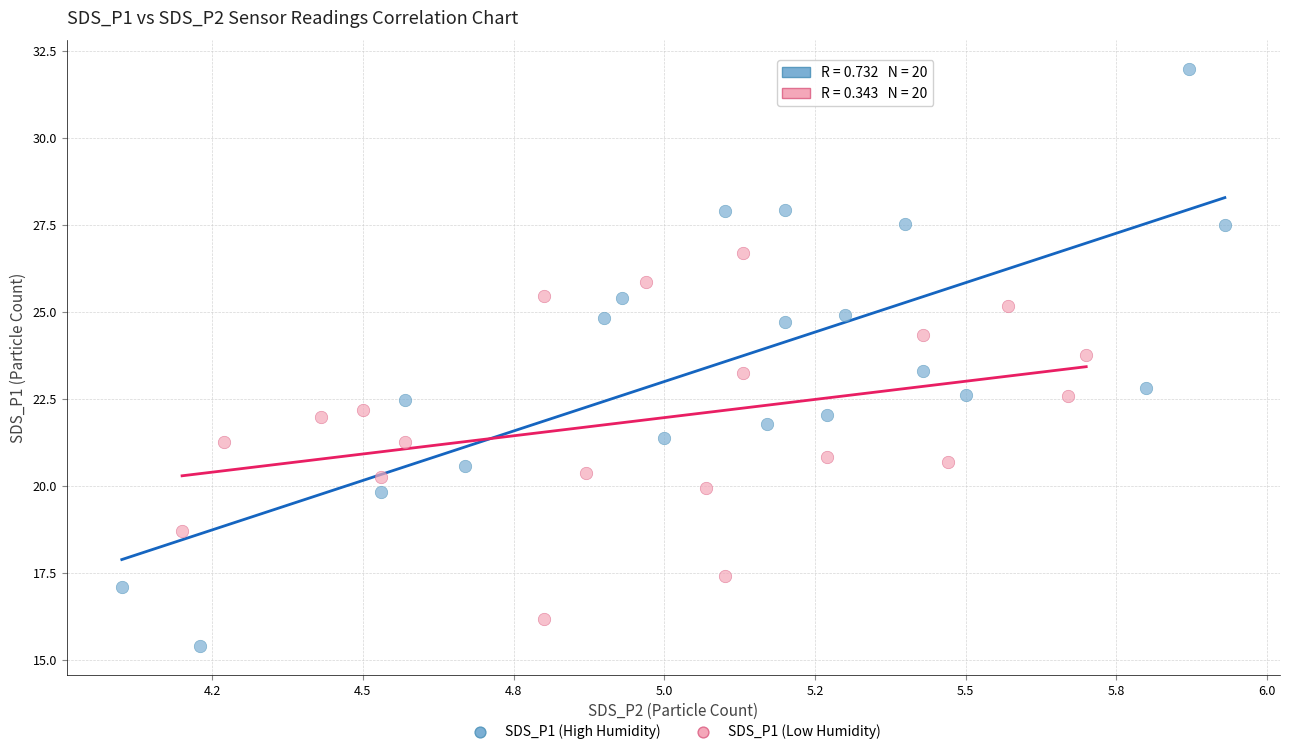

Which series contains the highest Y value?

SDS_P1 (High Humidity)